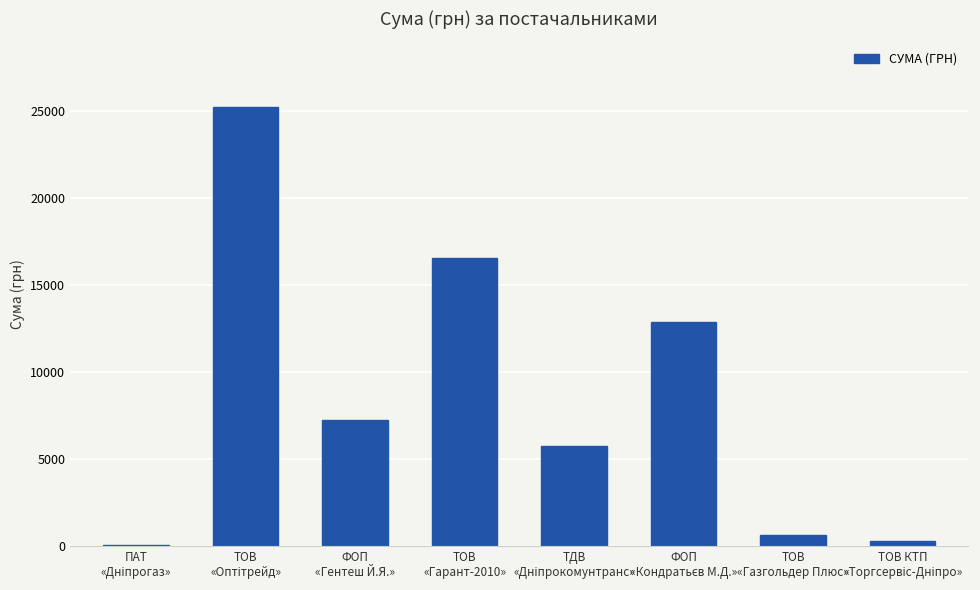

What is the maximum value shown in the chart?

25197.0